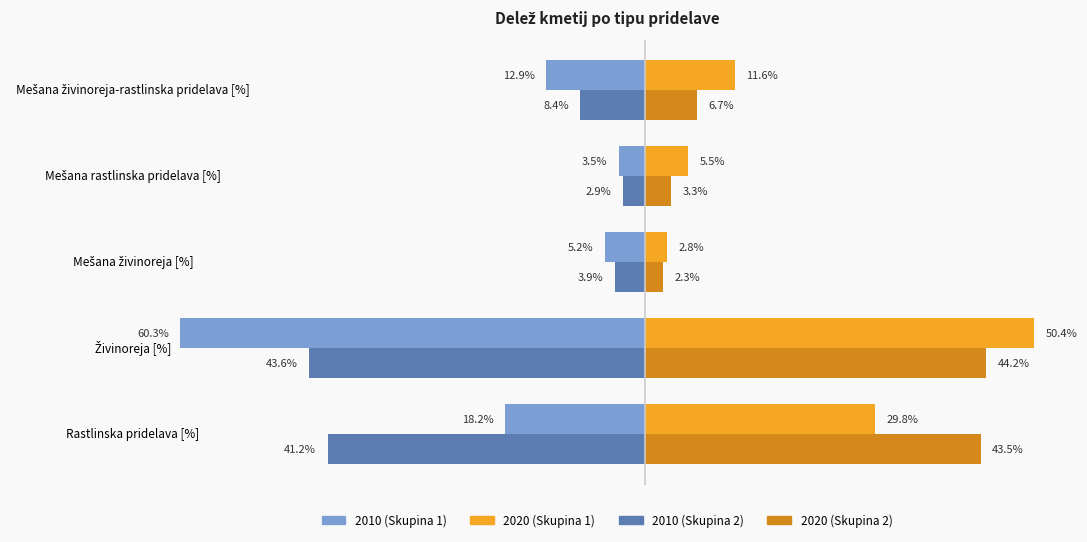

At which category is the sum across all series the highest?

Rastlinska pridelava [%]